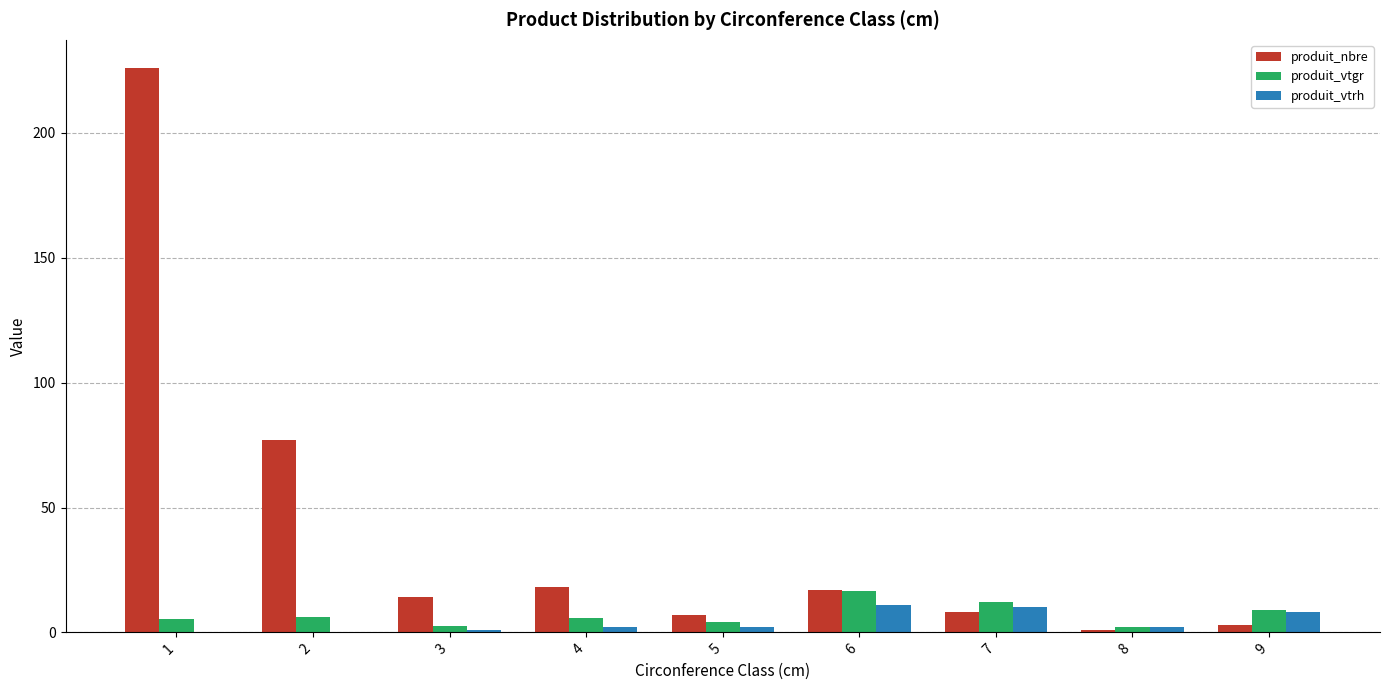

How many groups of bars are there?

9